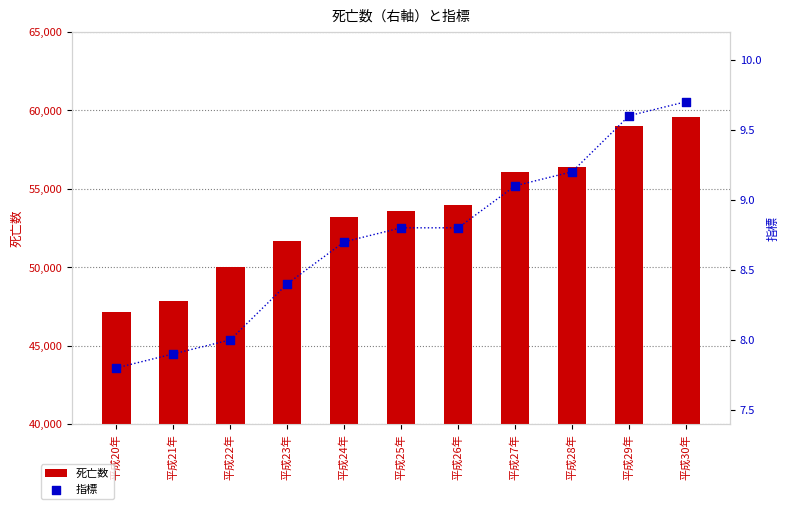

What are all the series names shown in the legend?

死亡数, 指標